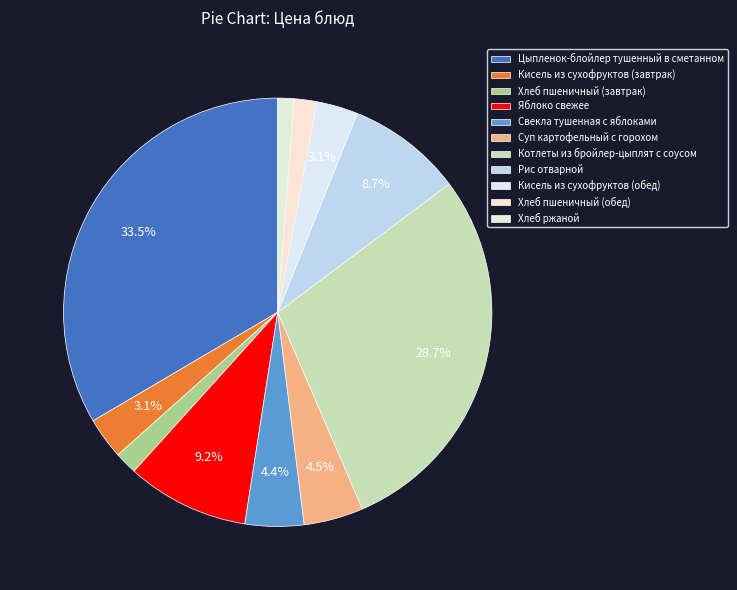

Does Кисель из сухофруктов (завтрак) account for over 50% of the chart?

No